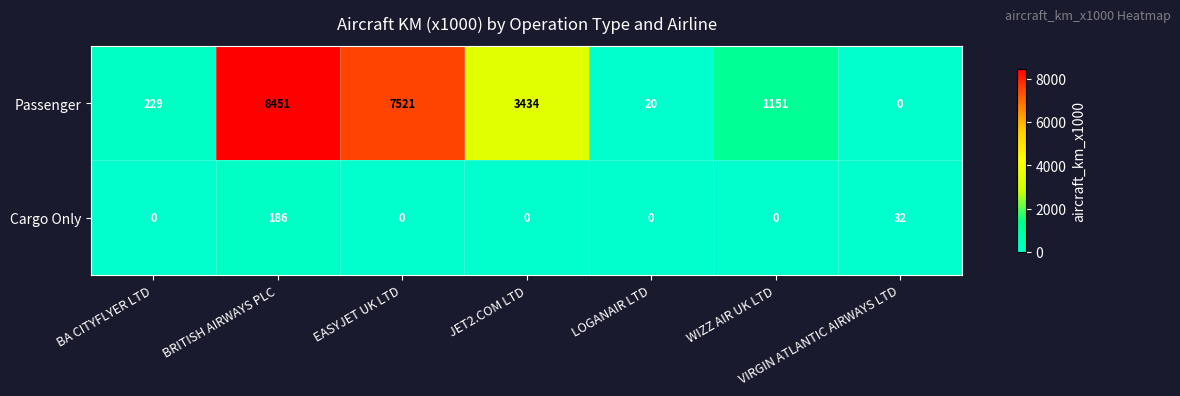

Rank the series at LOGANAIR LTD from highest to lowest value.

Passenger, Cargo Only